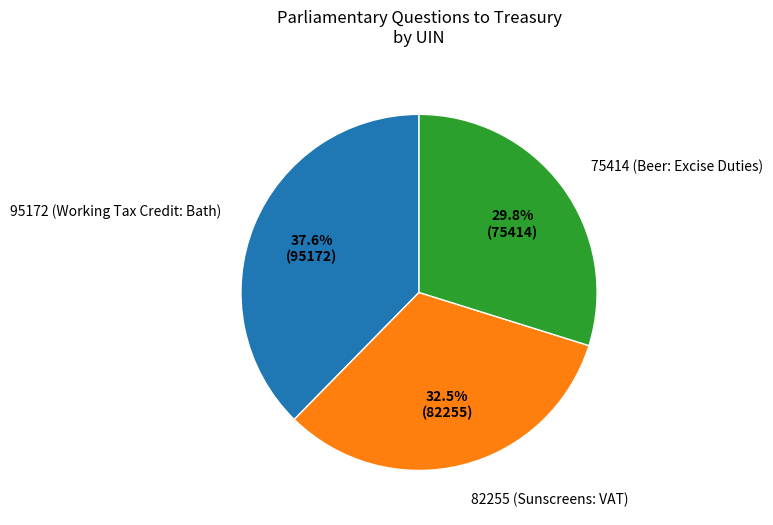

Is there any slice that represents more than half of the pie?

No